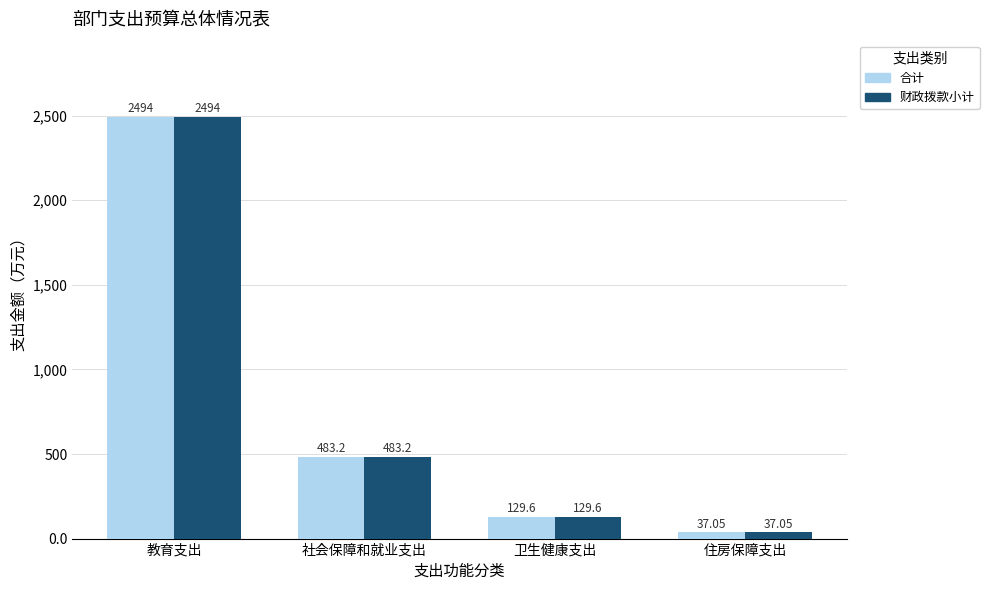

What is the sum of the 合计 values at 住房保障支出 and 卫生健康支出?

166.7